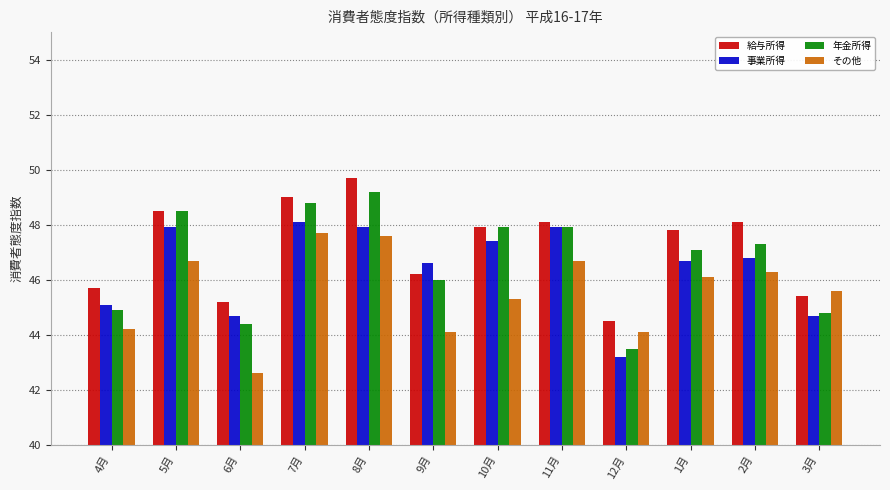

What is the spread (max minus min) of values at 9月?

2.5